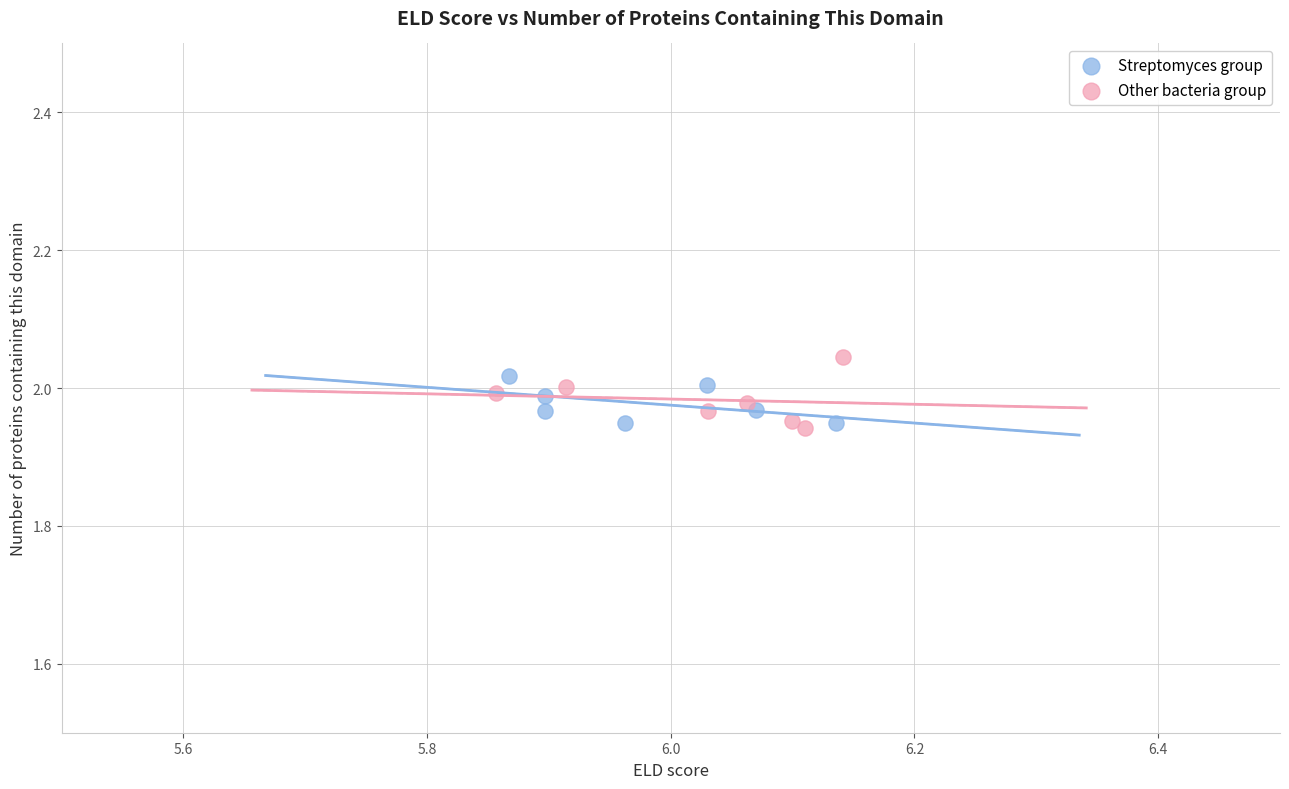

Which series has the largest Y range (max minus min)?

Other bacteria group